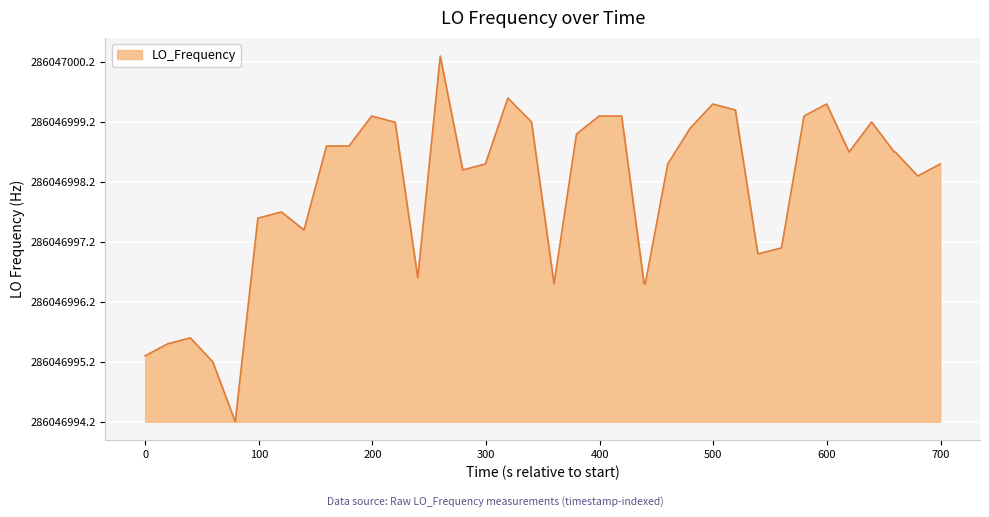

Is this an area chart (filled region under the line)?

Yes